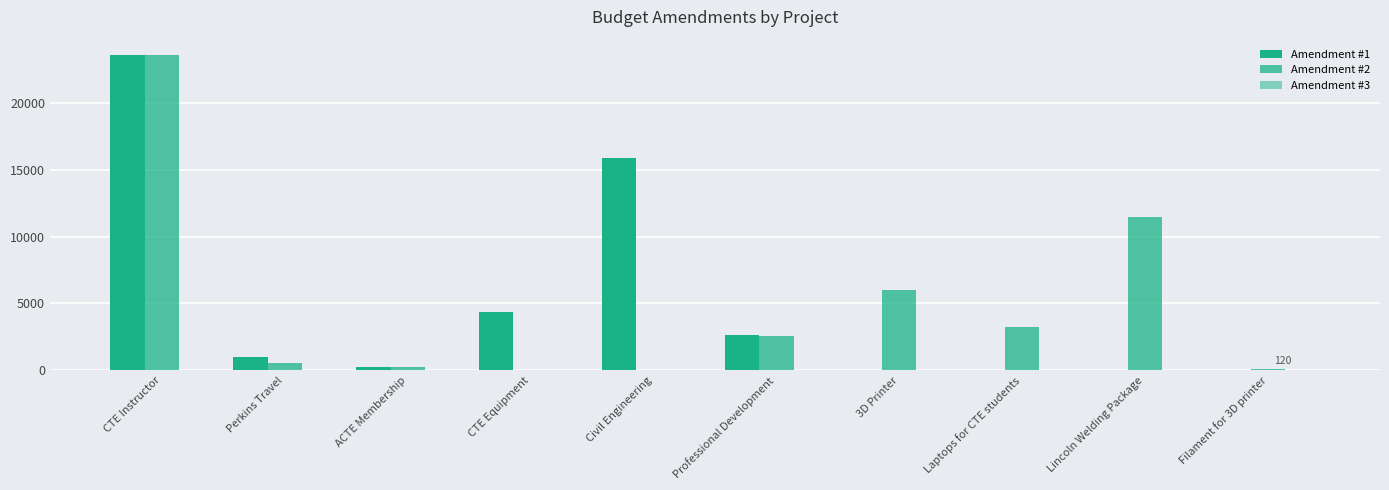

How many groups of bars are there?

10